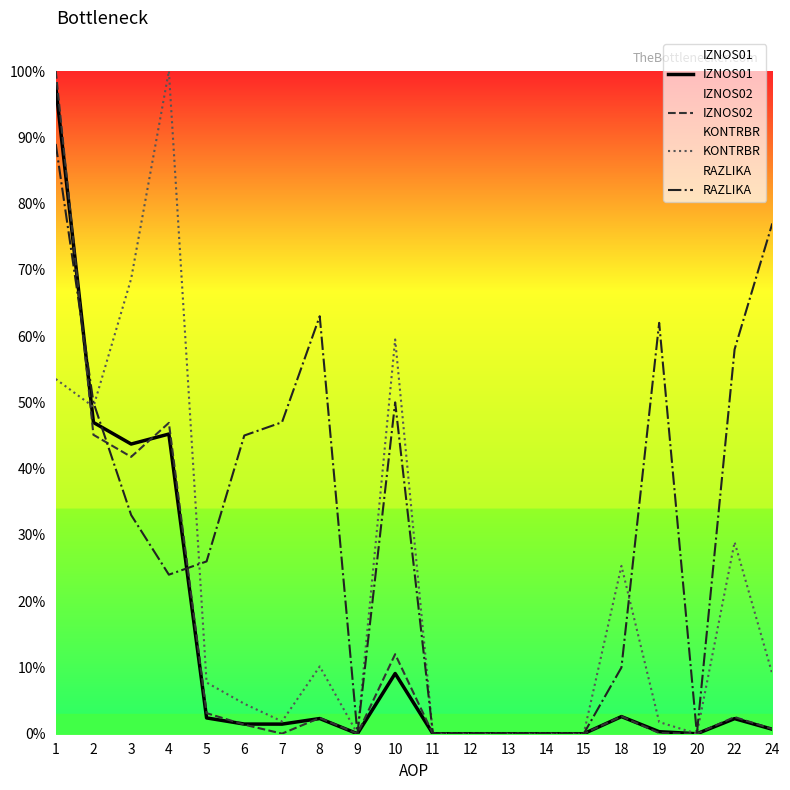

How many intersections are there between KONTRBR and IZNOS02?

1